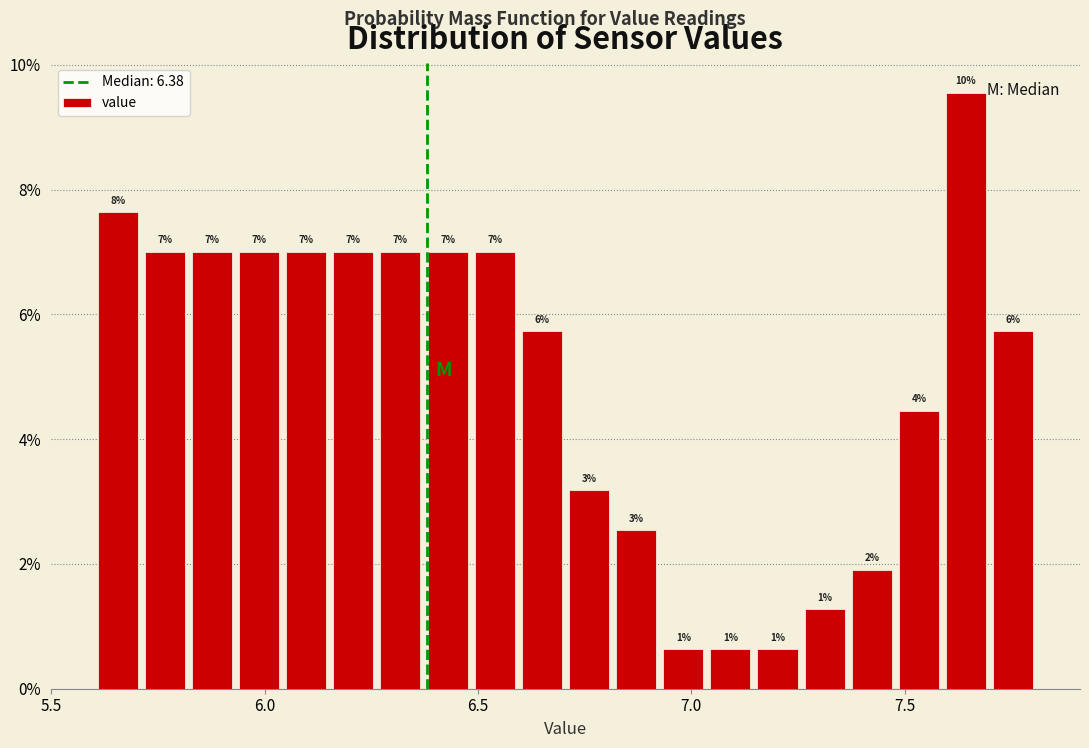

Around what value on the x-axis is the tallest bar? Give the approximate position of its centre, as read against the axis.

7.65